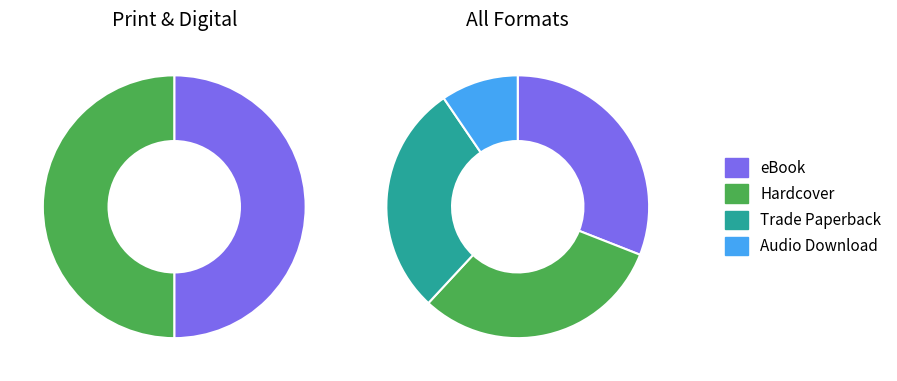

Which slice is the largest?

eBook